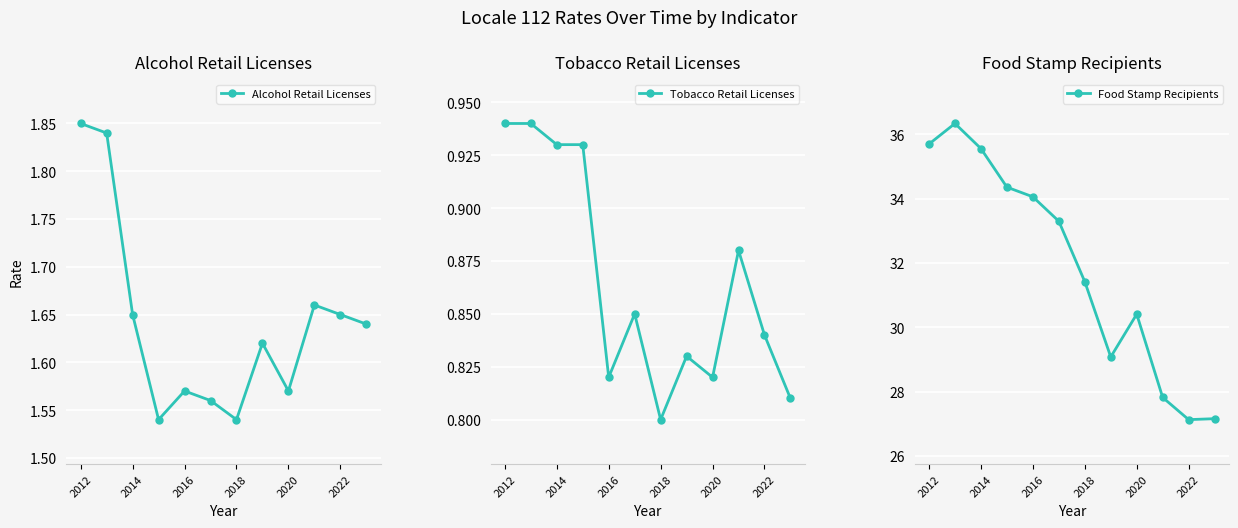

The Tobacco Retail Licenses series shows 1.4 at 2014. True or false?

False